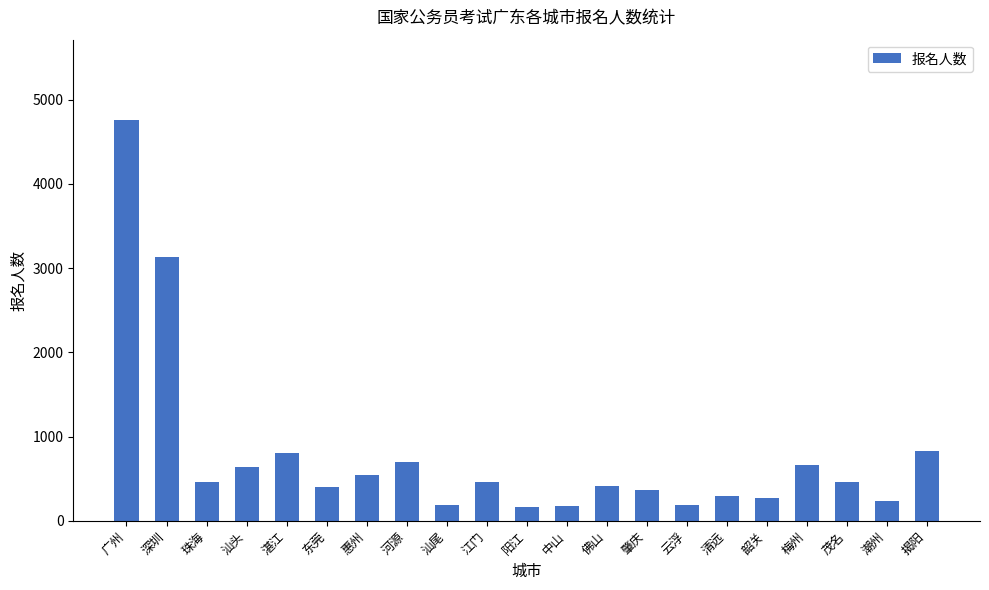

At which label is the value closest to 2462?

深圳